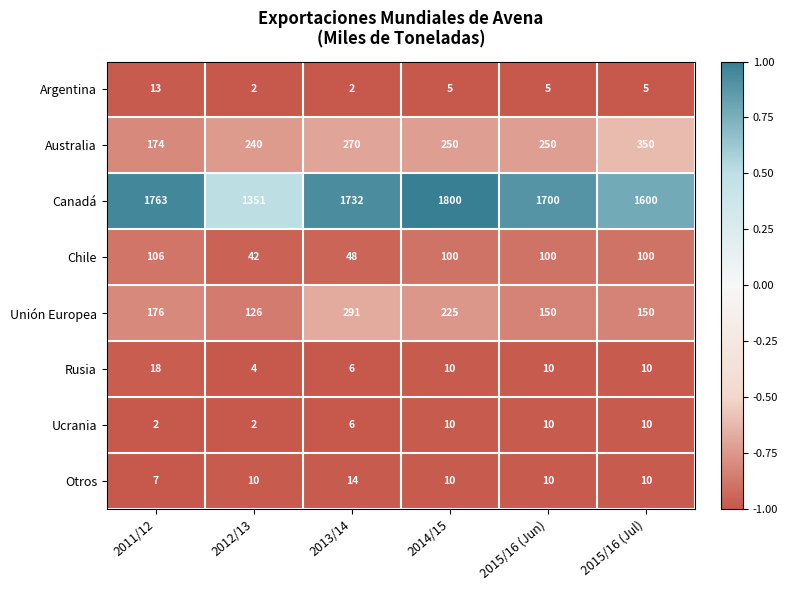

Count the number of categories in the chart.

6